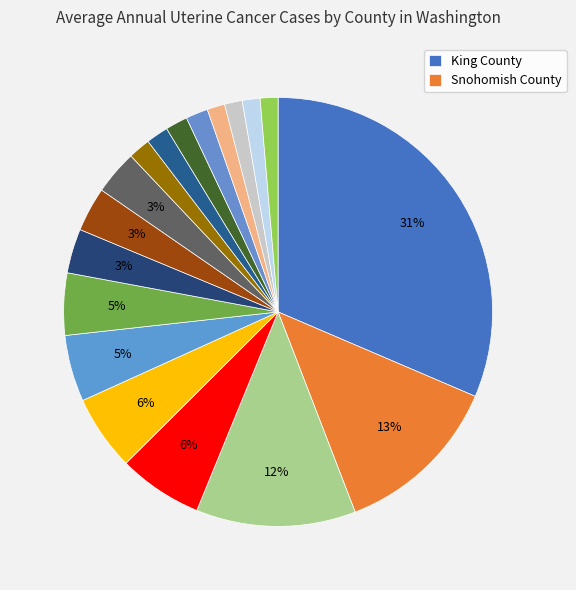

How many segments does this pie chart have?

18